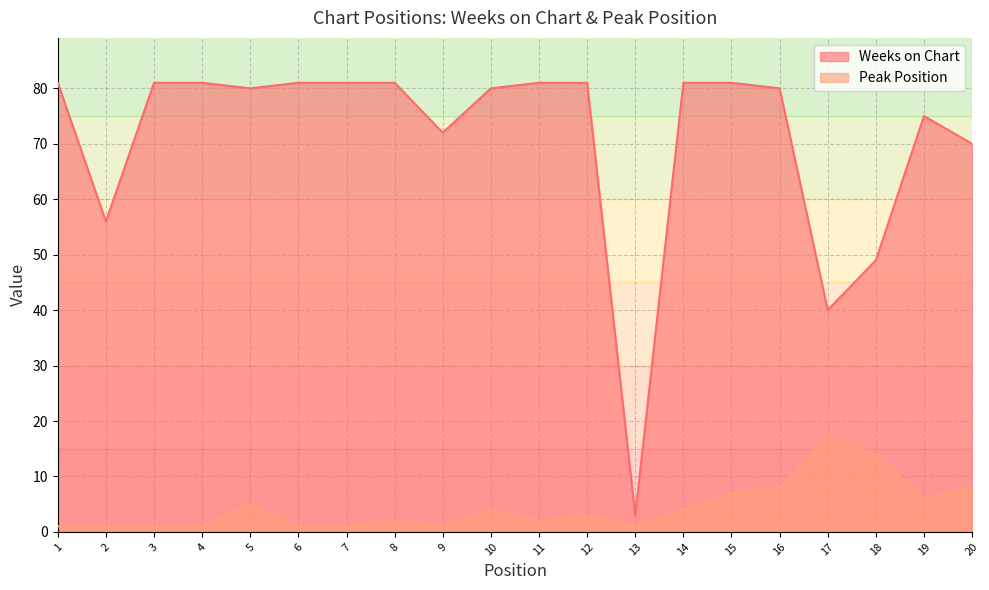

Where is the first local minimum for Peak Position?

9